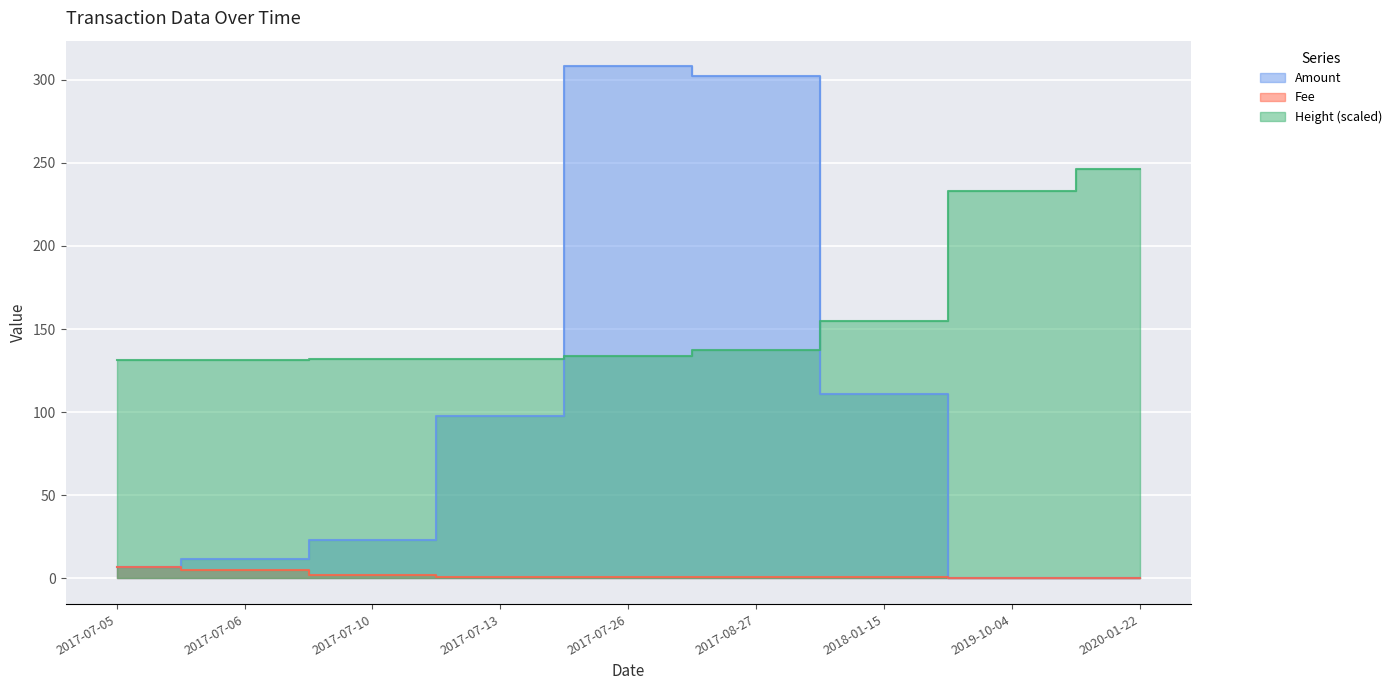

Between 2017-07-06 and 2019-10-04, which series saw the biggest shift?

Height (scaled)